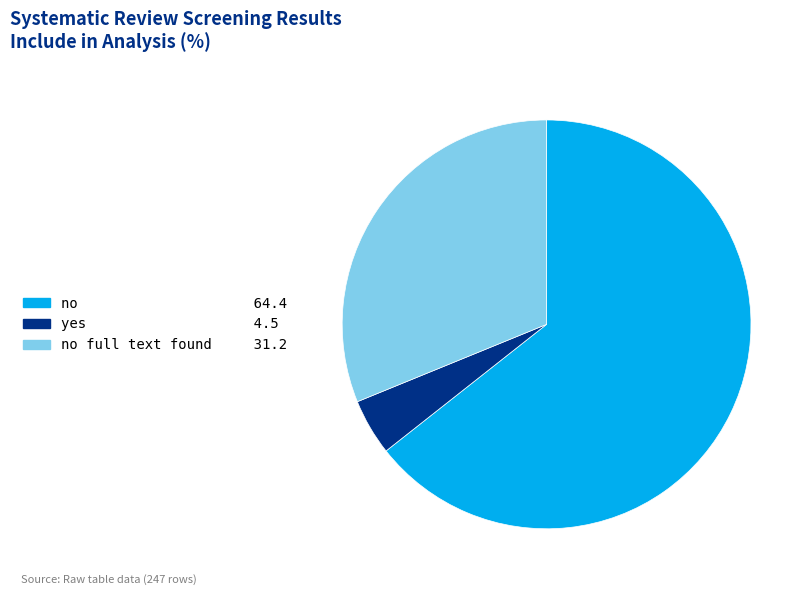

Is there a majority slice in this chart?

Yes